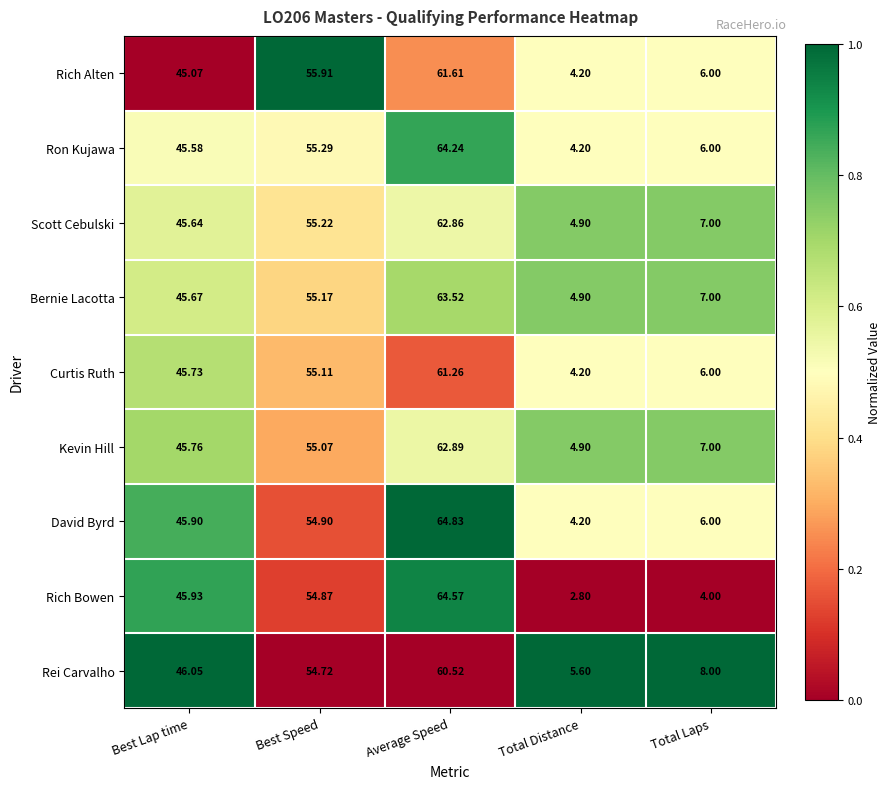

Which series has the widest spread of values?

Rich Bowen